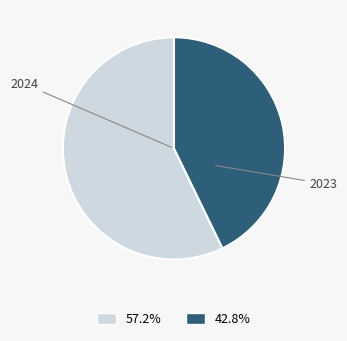

Which slice is the largest?

2024